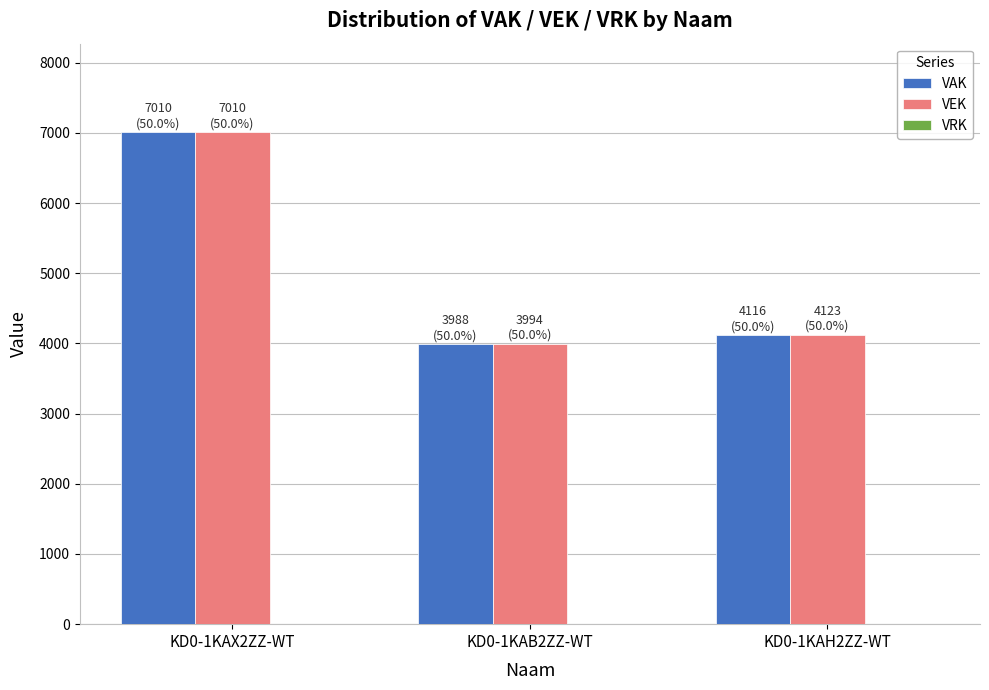

What is the maximum value for VEK?

7010